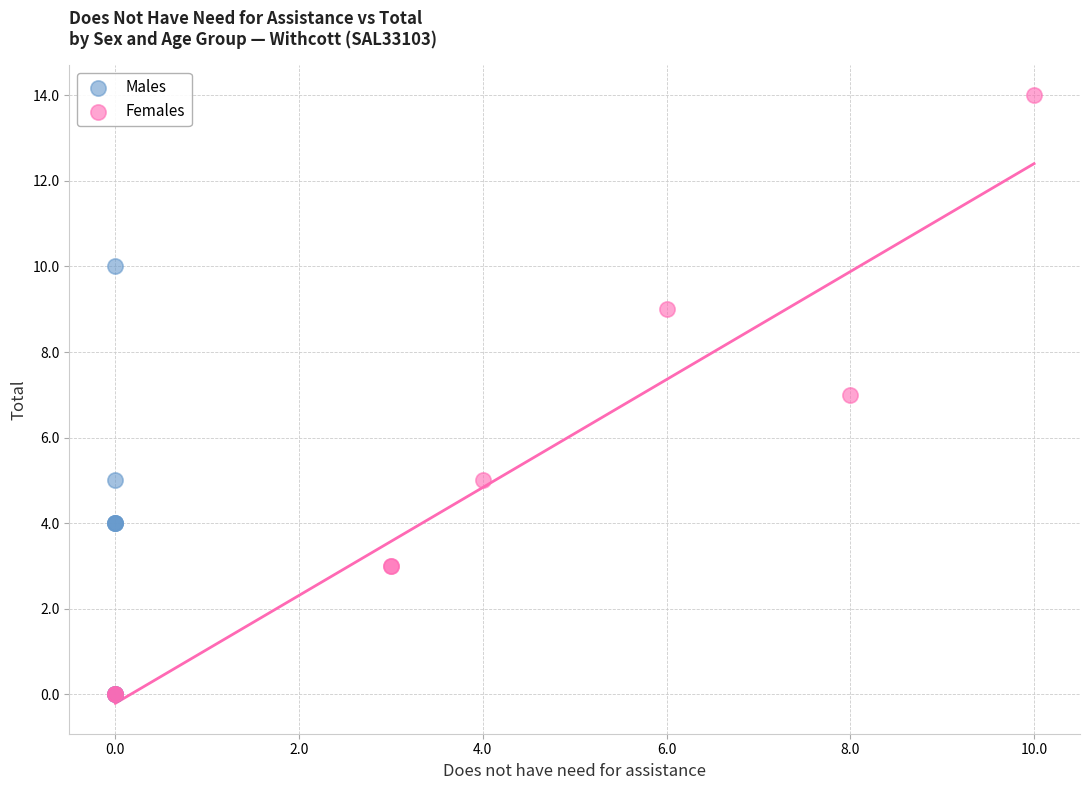

Which series has the widest spread of Y values?

Females